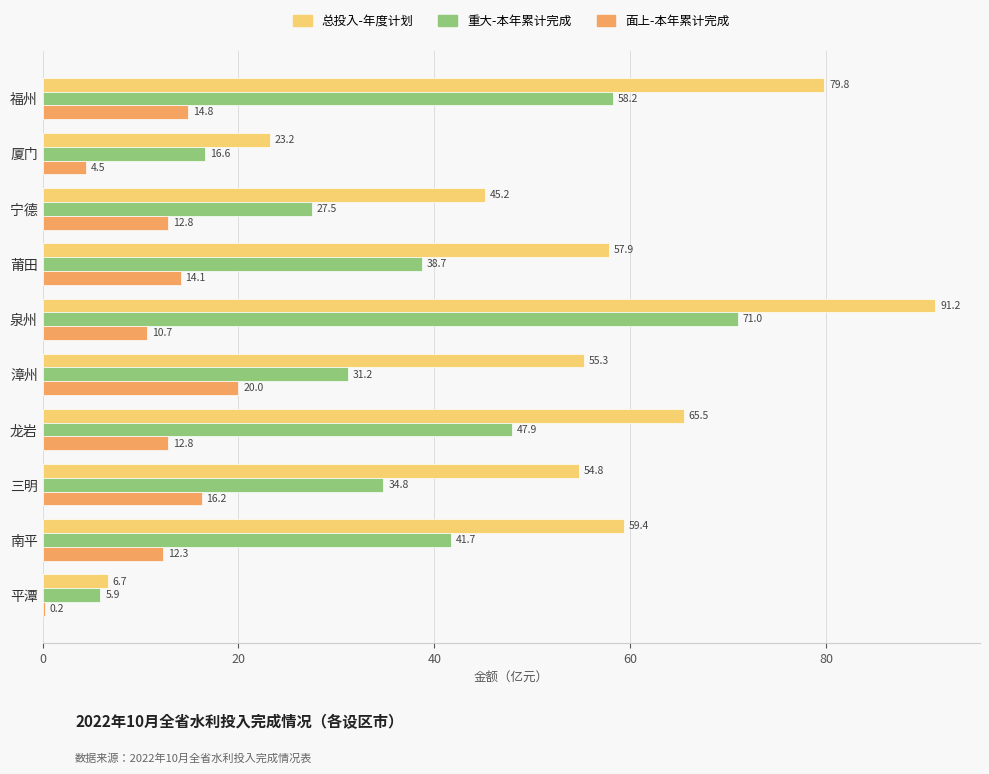

Is it true that 重大-本年累计完成 equals 41.7 at 南平?

True